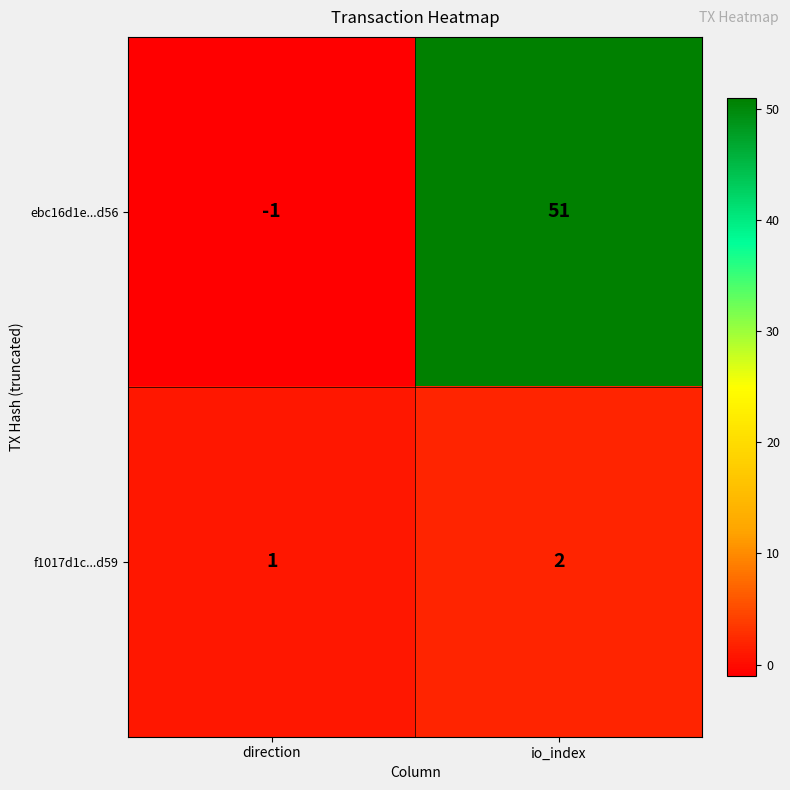

What is the sum of all f1017d1c...d59 values?

3